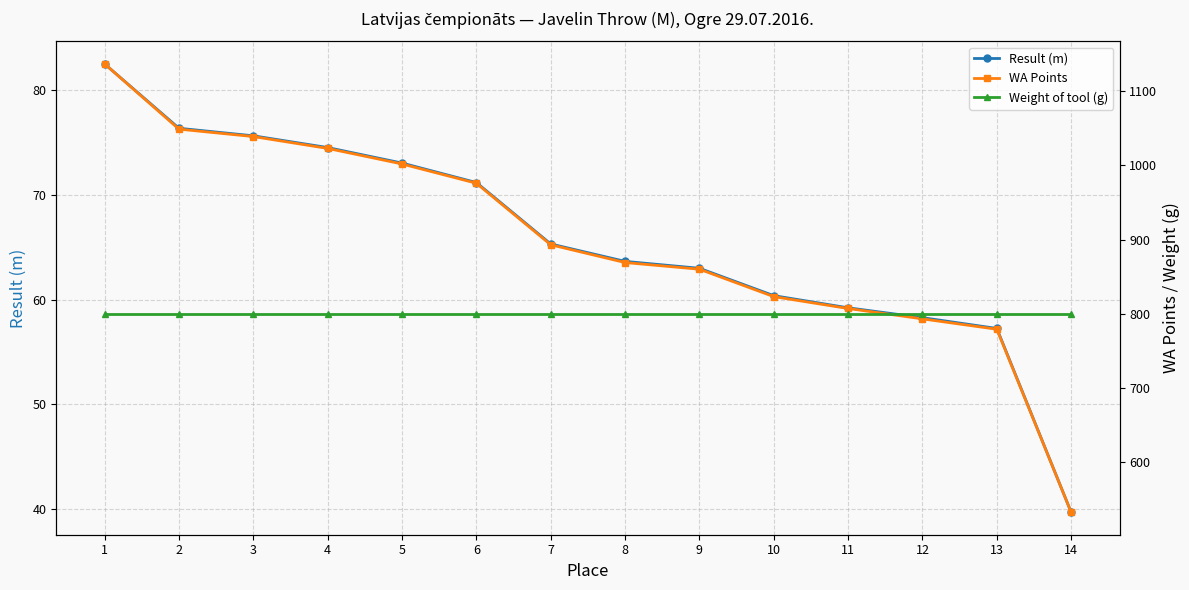

After their last crossing, which series has the higher values: WA Points or Weight of tool (g)?

Weight of tool (g)